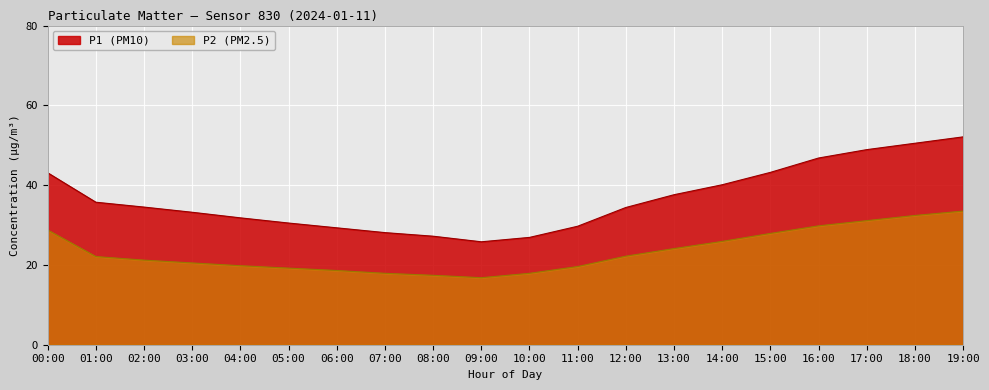

Where is P1 nearest to the value 25?

13:00